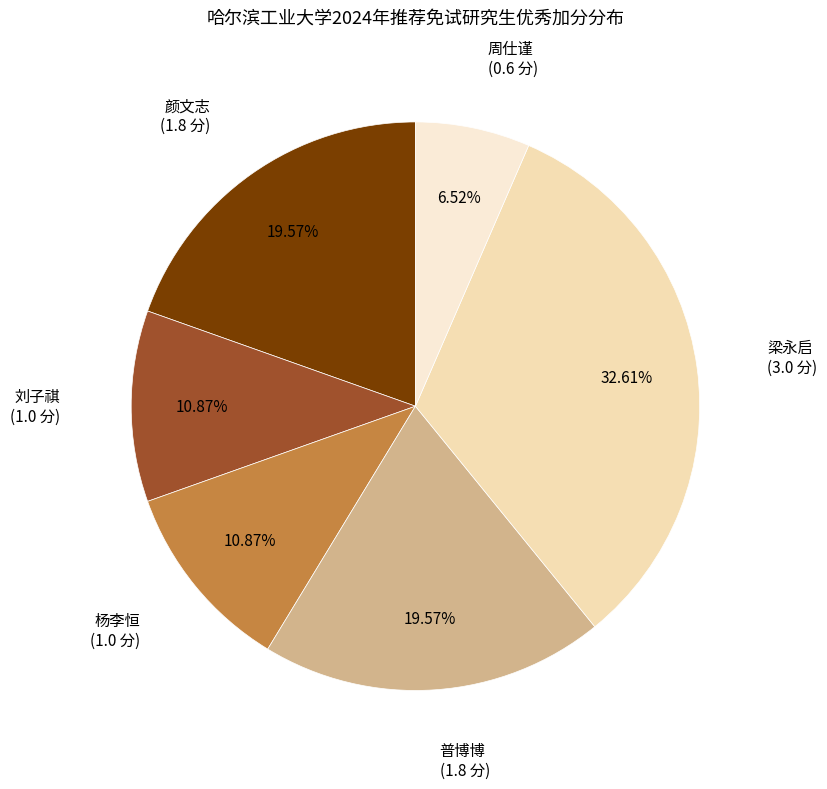

What percentage is NOT represented by 梁永启?

67.4%